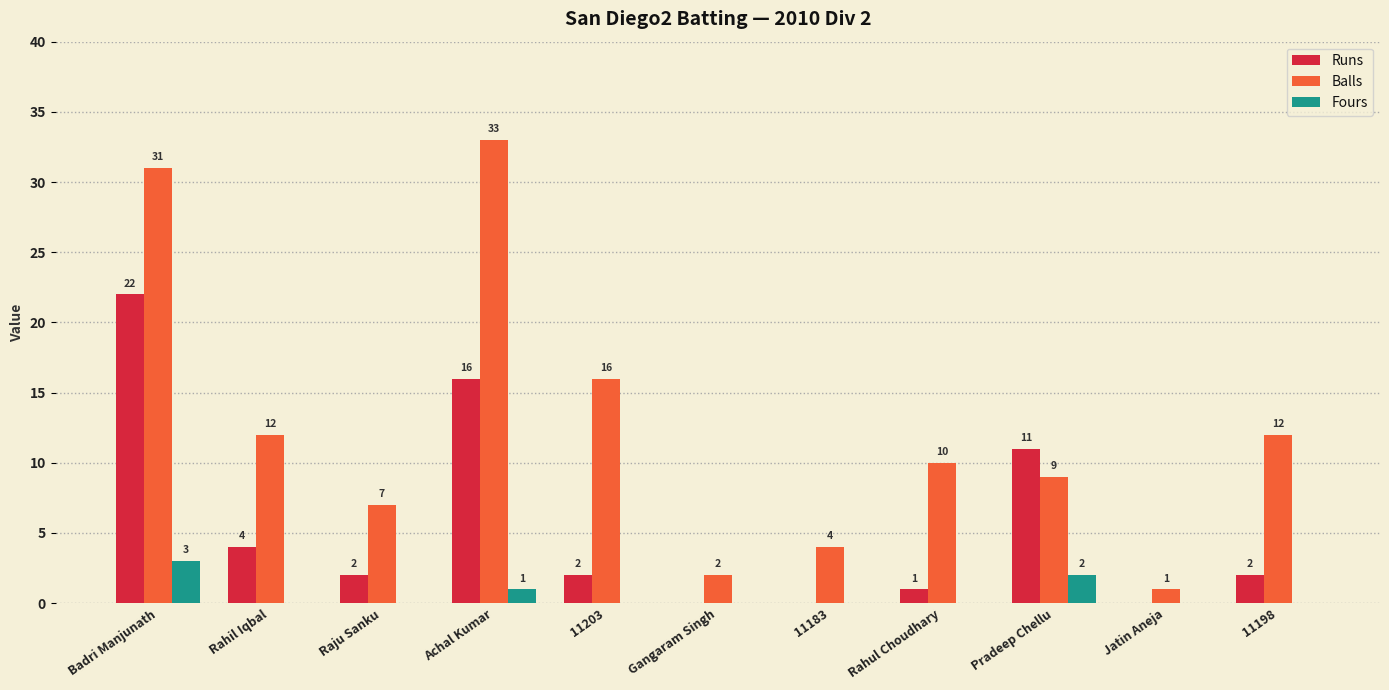

What is the sum of all Runs values?

60